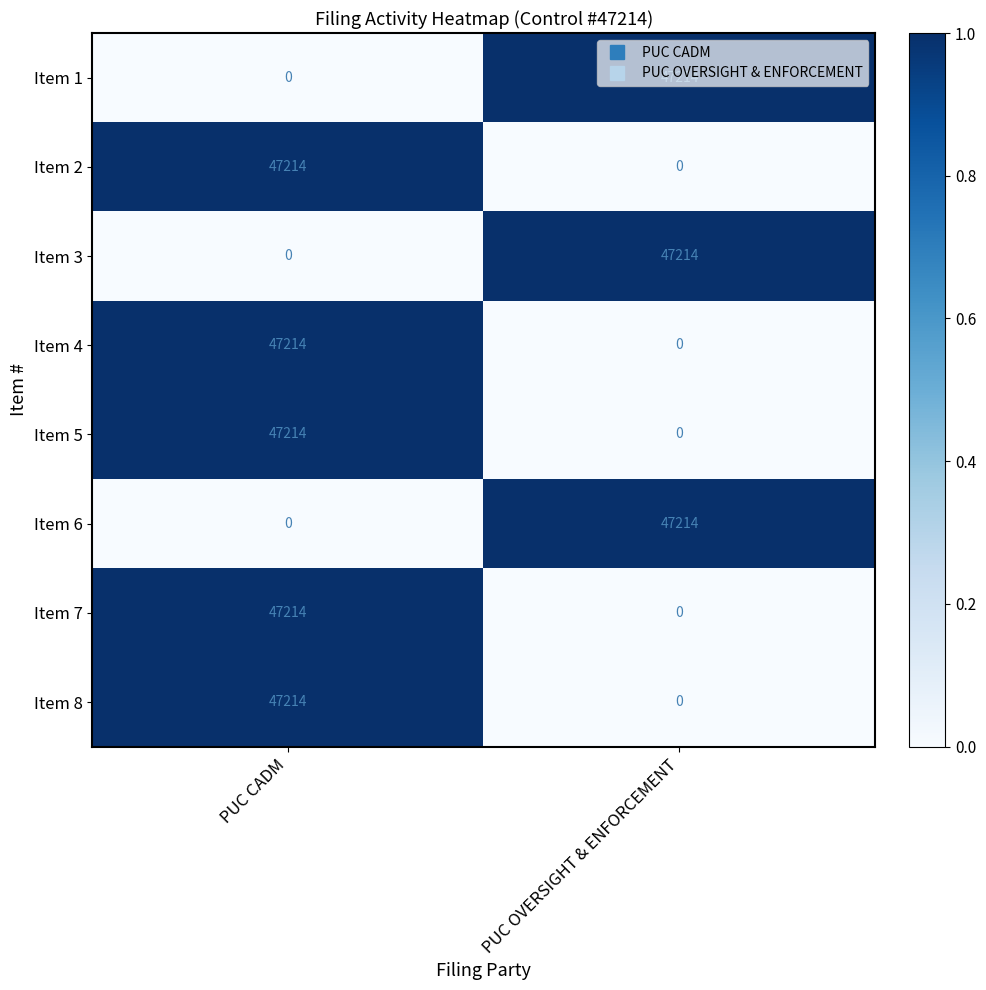

Is it true that Item 4 equals 0 at PUC OVERSIGHT & ENFORCEMENT?

True